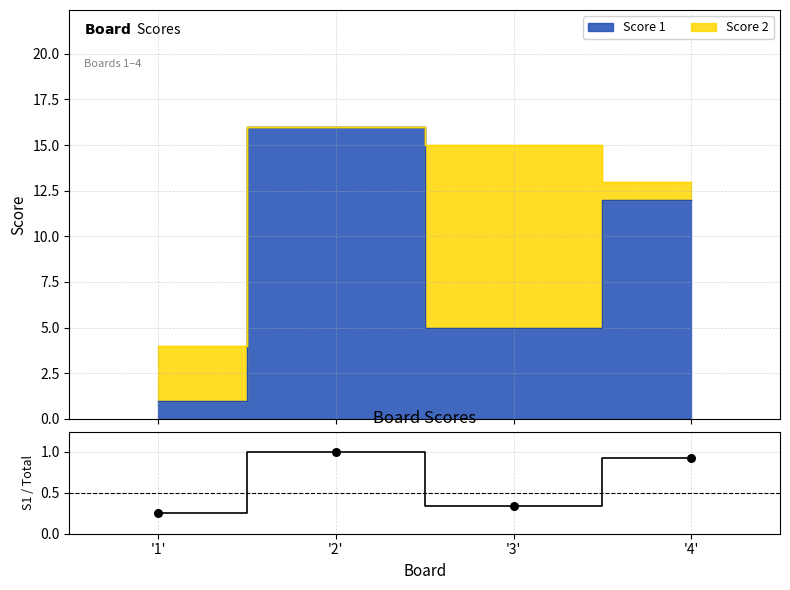

Between '4' and '1', which is larger?

'4'